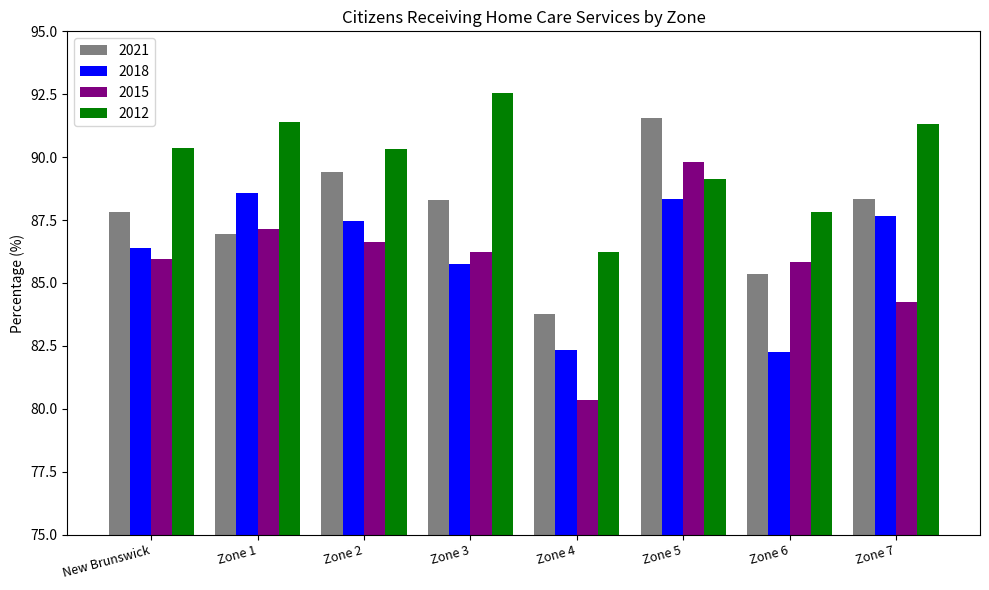

How many data points does each series have?

8